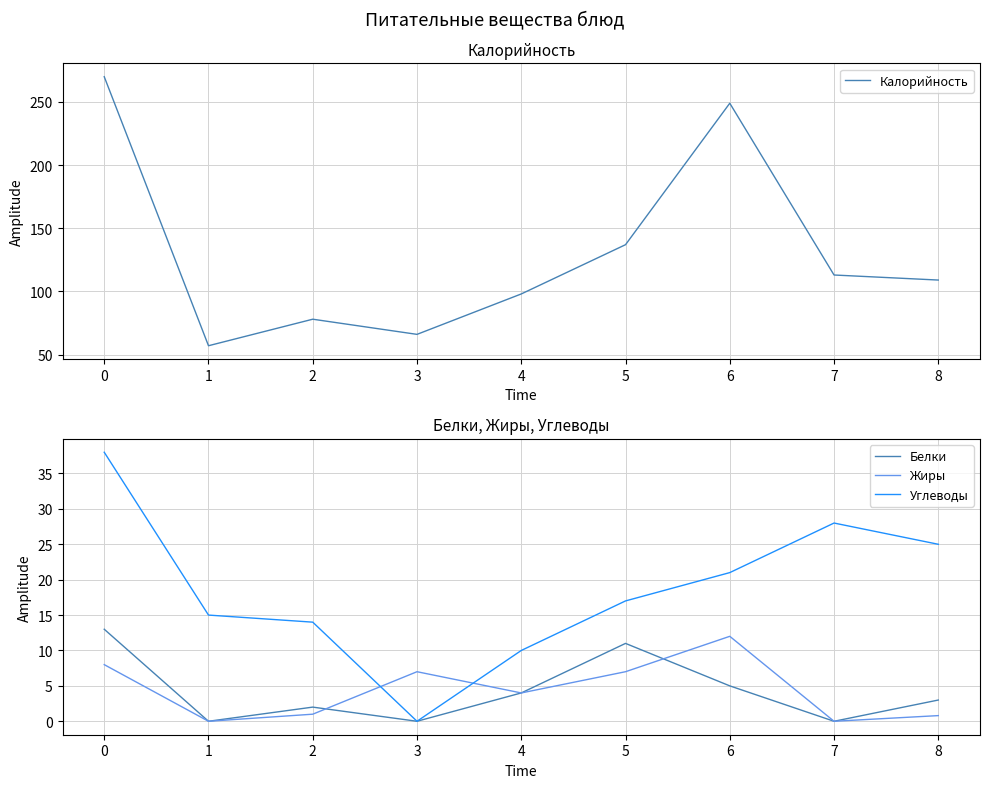

At how many categories does at least one series exceed 52?

9